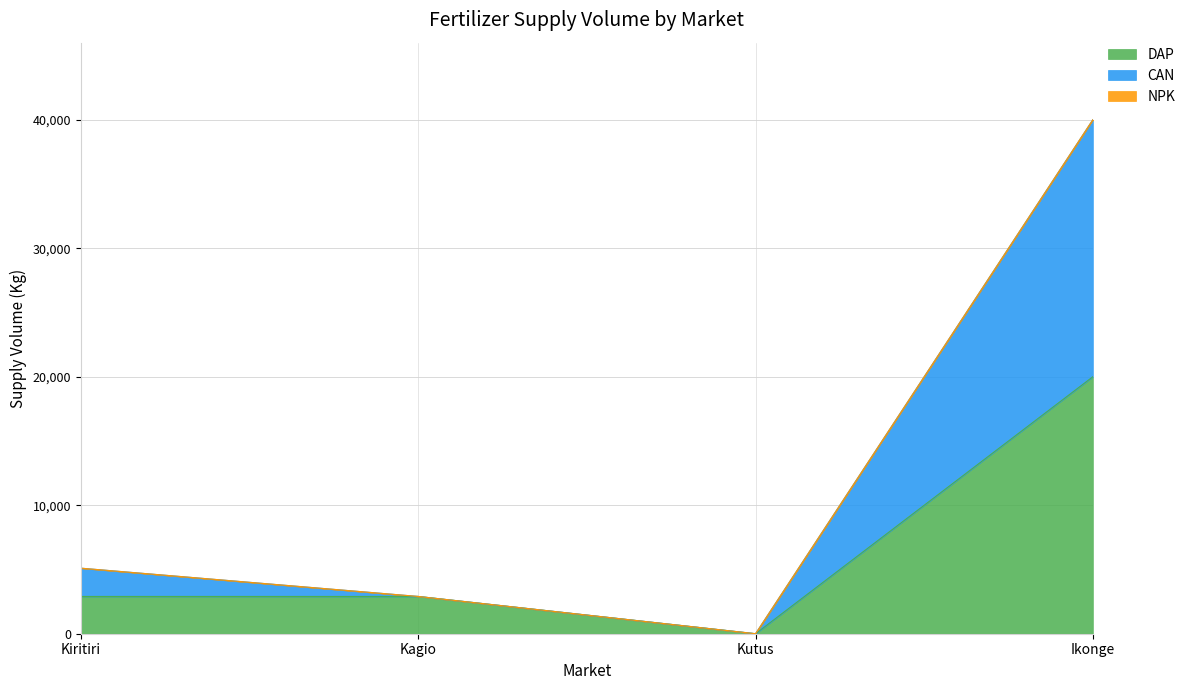

Rank the categories by CAN value from highest to lowest.

Ikonge, Kiritiri, Kagio, Kutus